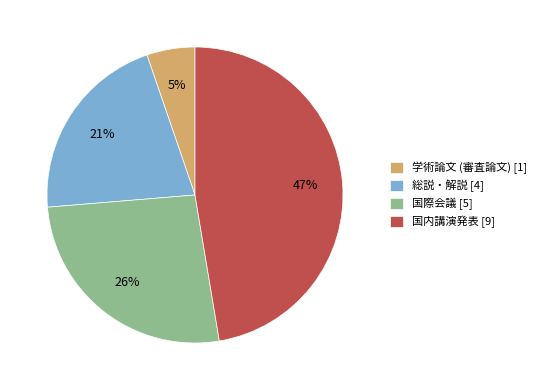

Which slice is the smallest?

学術論文 (審査論文)